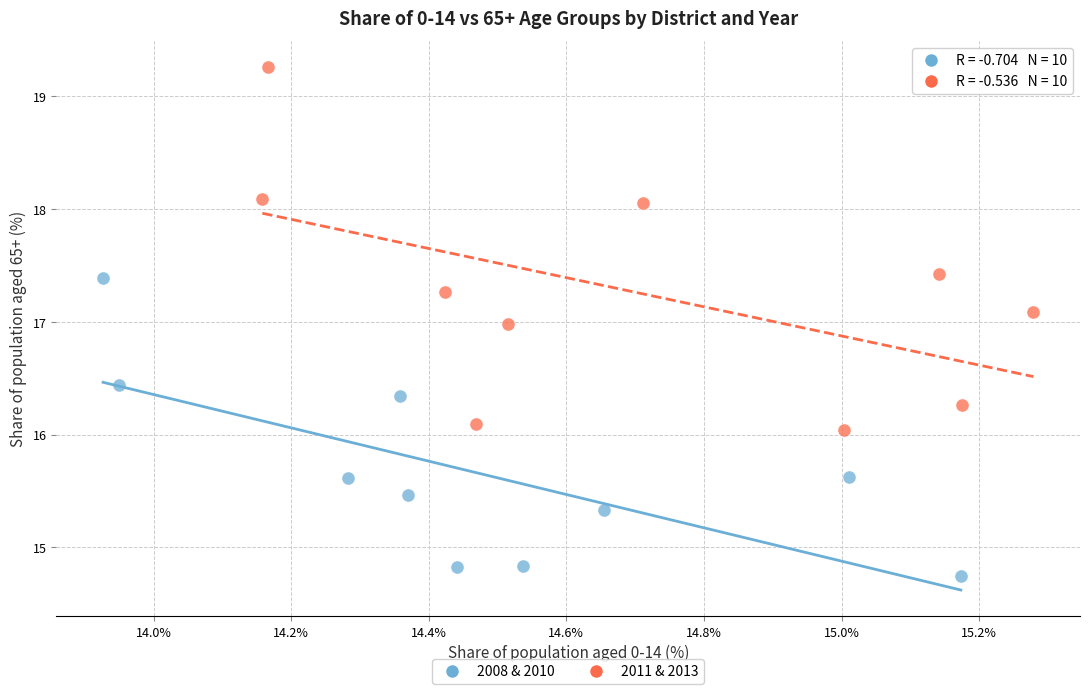

Which series has the widest spread of Y values?

2011 & 2013